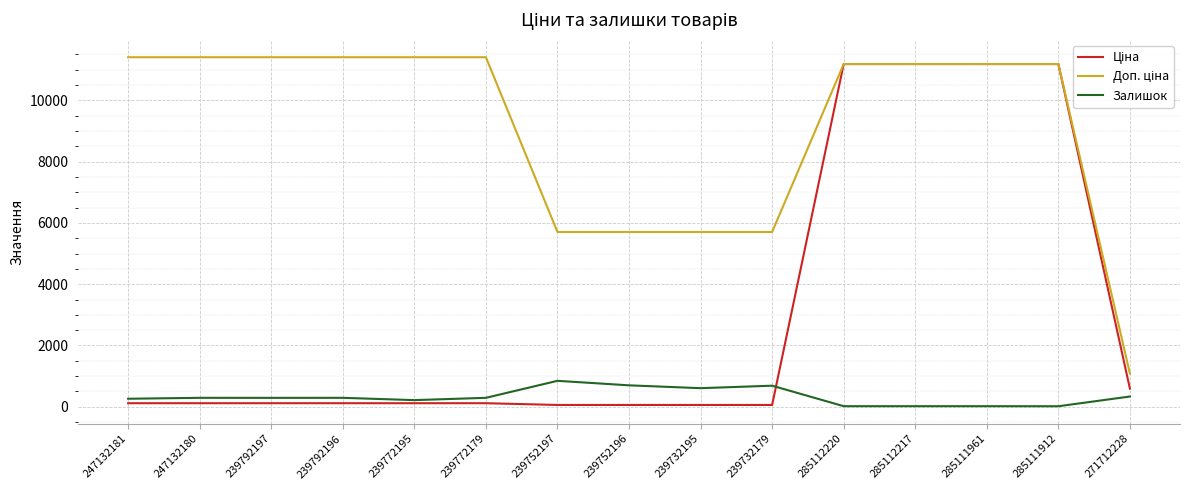

What is the maximum value for Залишок?

845.0